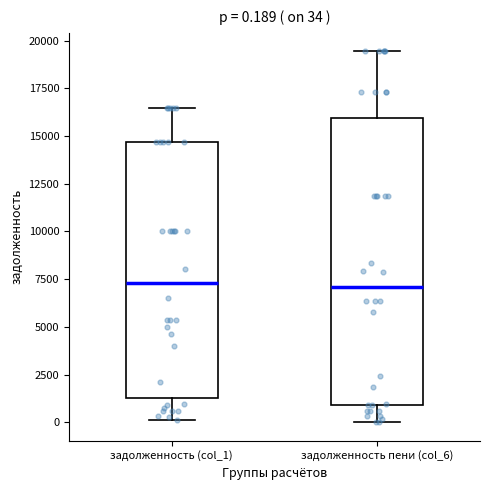

Comparing the boxes themselves (not the whiskers), which one is the tallest?

задолженность пени (col_6)